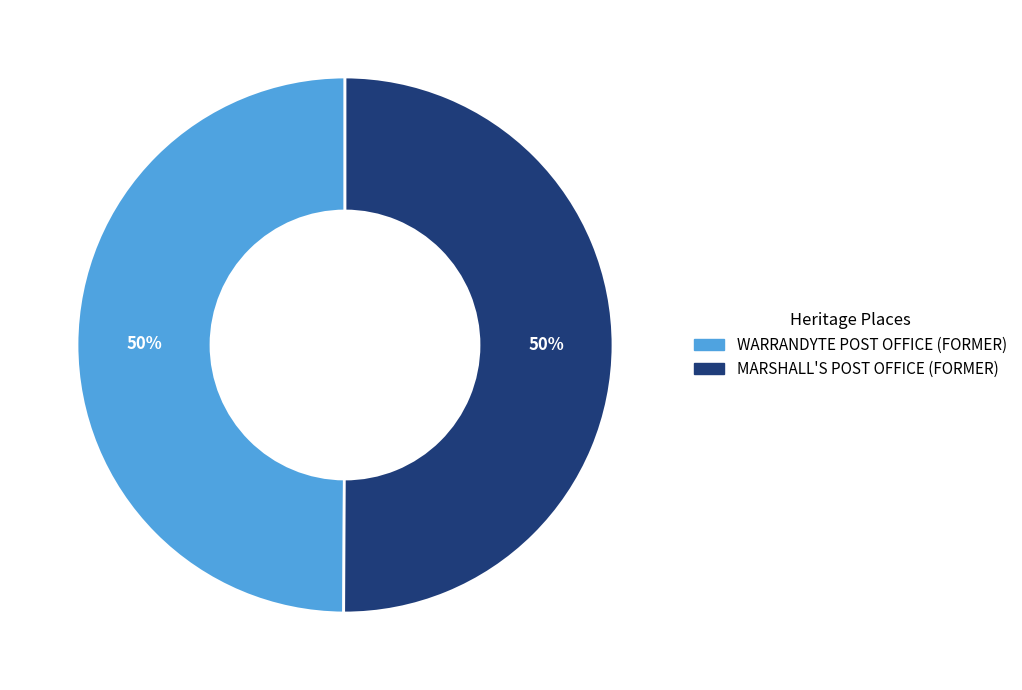

What is the ratio of the value at MARSHALL'S POST OFFICE (FORMER) to the value at WARRANDYTE POST OFFICE (FORMER)?

1.0